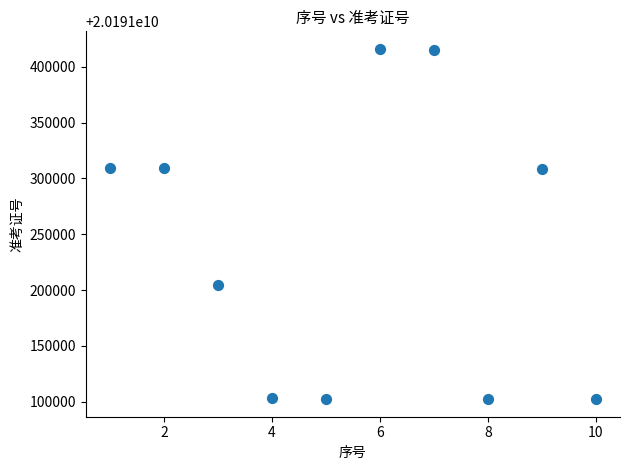

What is the average X value?

6